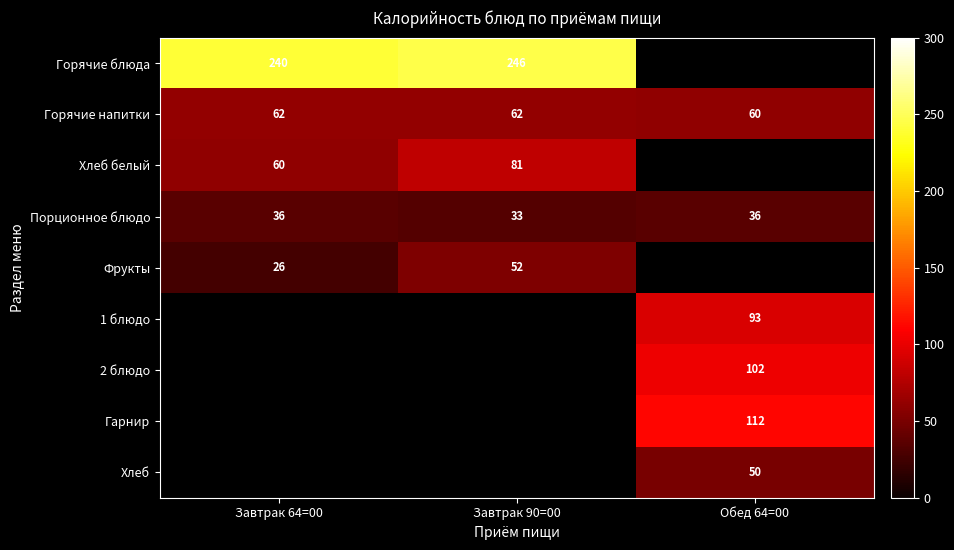

At how many categories does at least one series exceed 73?

3